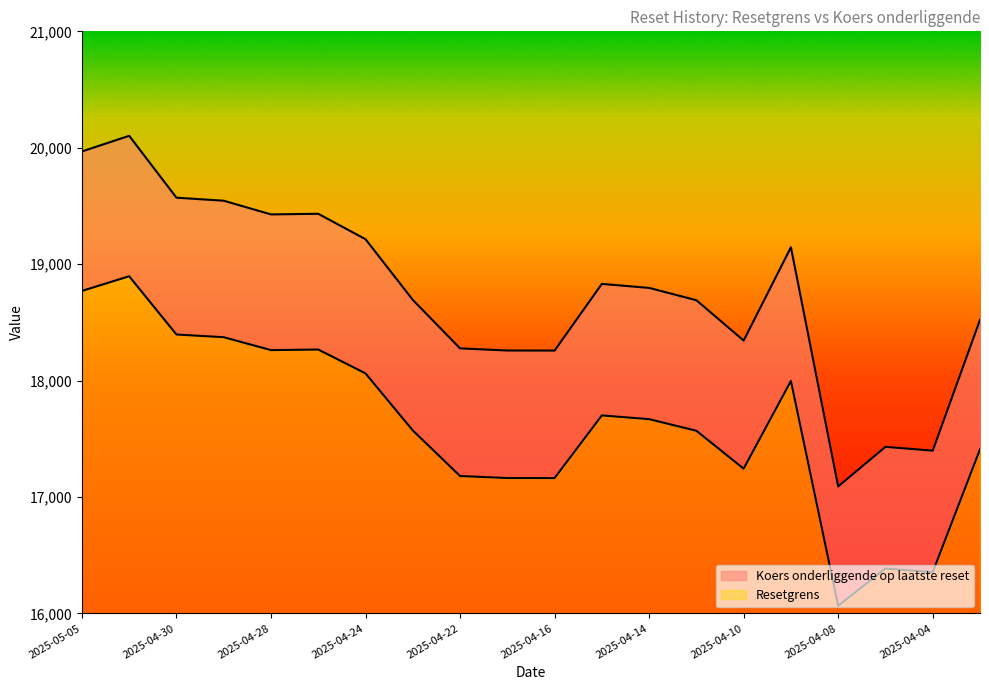

In Koers onderliggende op laatste reset, how many points are higher than both neighbors (excluding endpoints)?

5